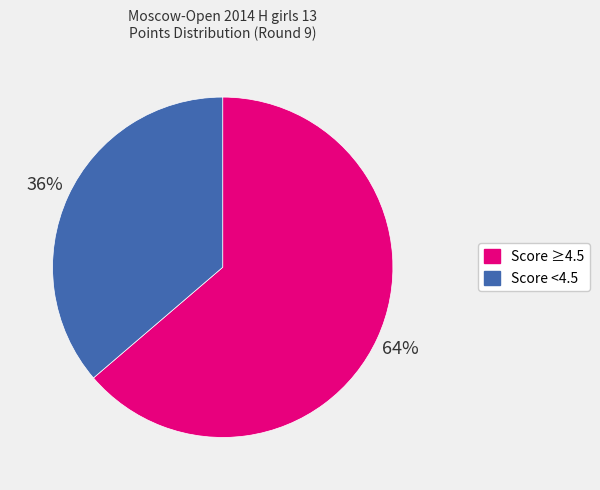

Which category has the biggest portion of the pie?

Score ≥4.5